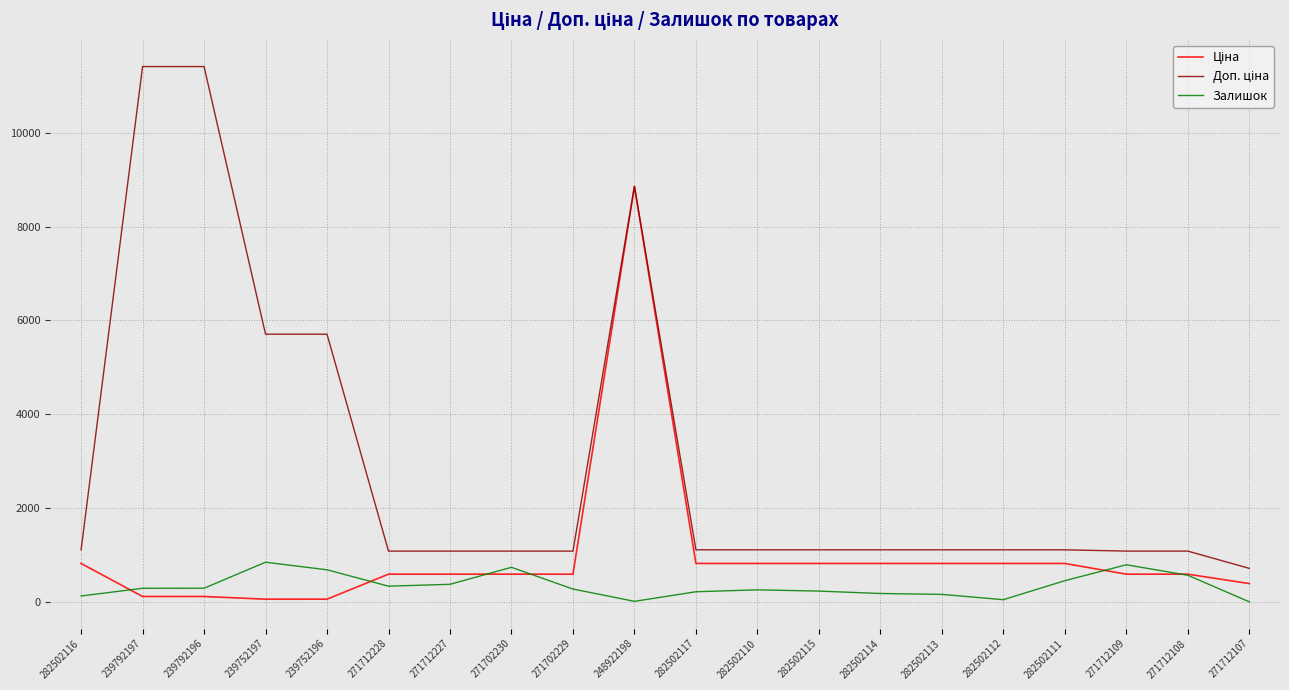

What is the total value across all series at 271712227?

2045.6